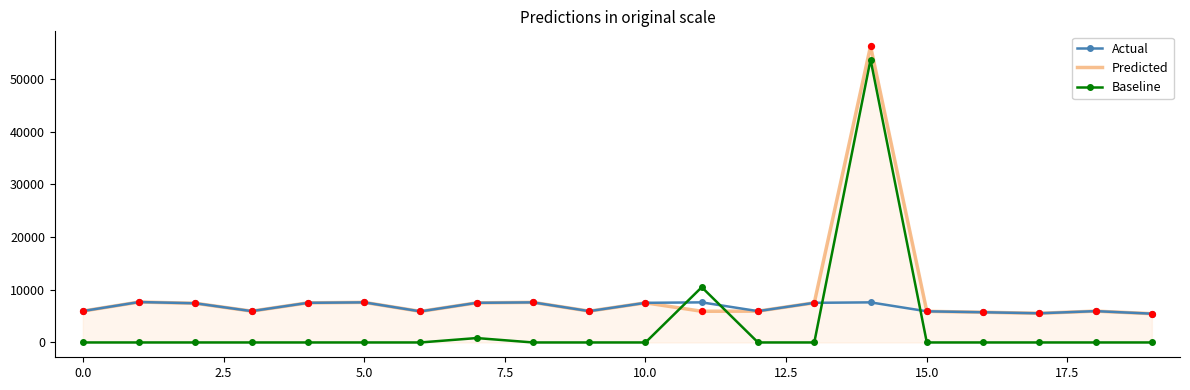

Which series has the largest range (max minus min)?

Baseline